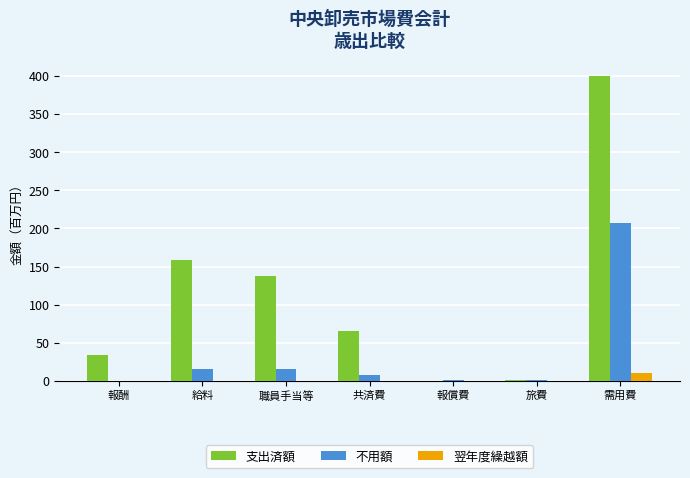

Which series has the widest spread of values?

支出済額